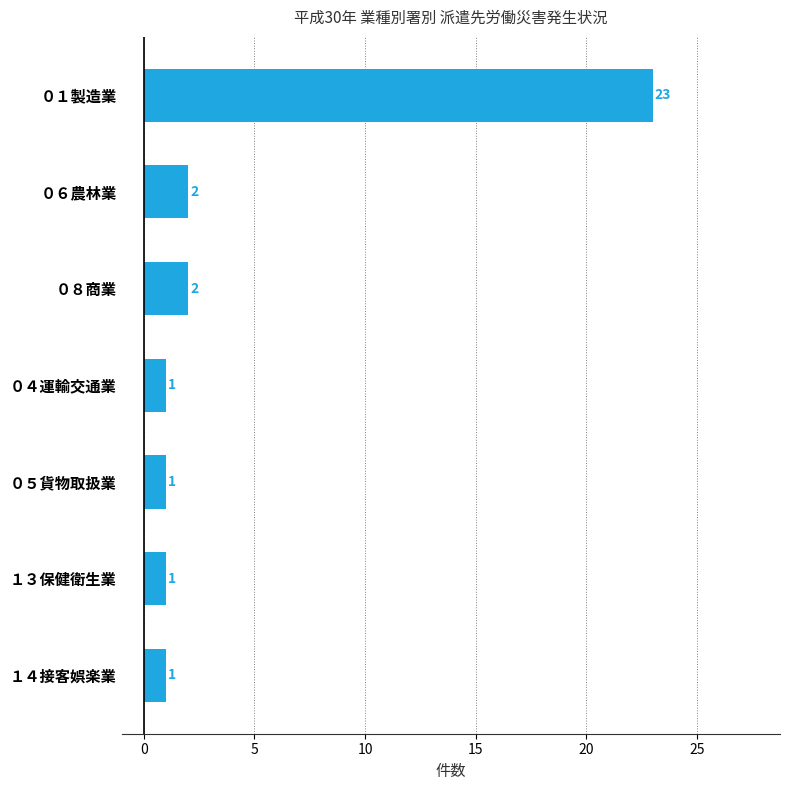

What is the minimum value shown in the chart?

1